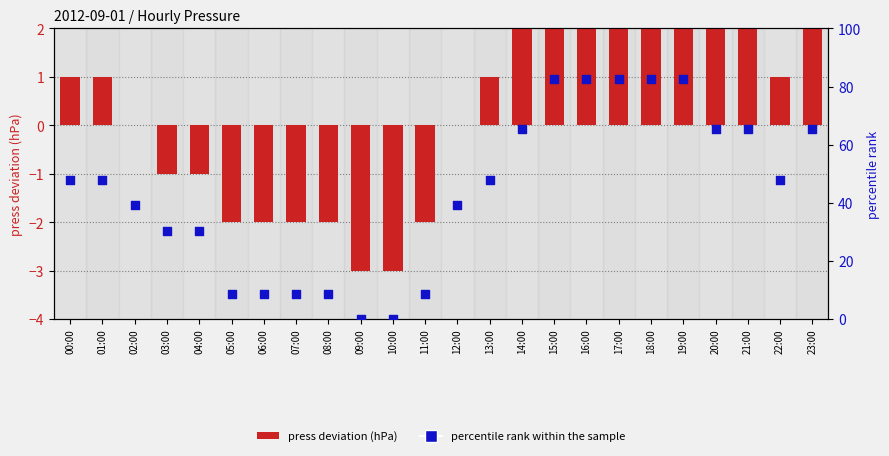

What is the total value across all series at 01:00?

48.8